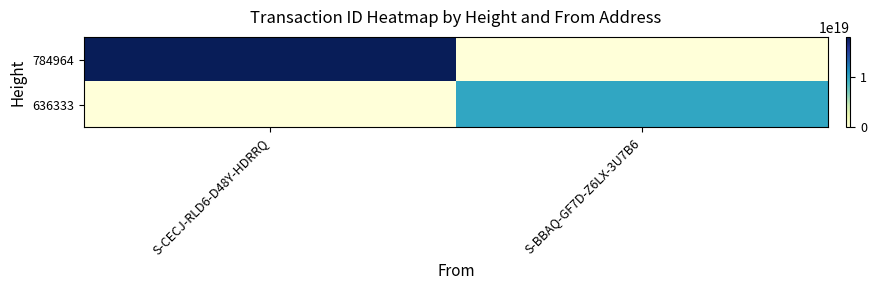

How many data points does each series have?

2